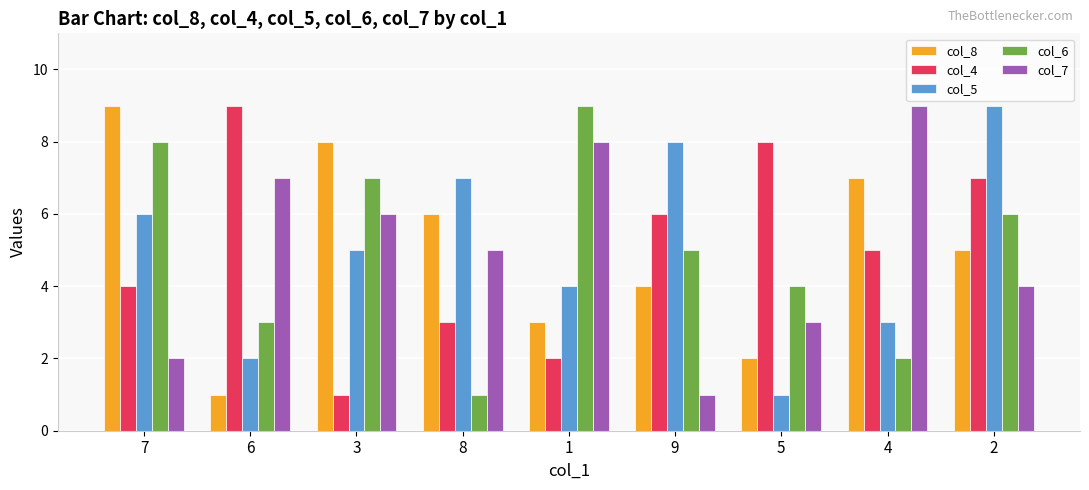

What is the label of the 2nd bar from the left?

6